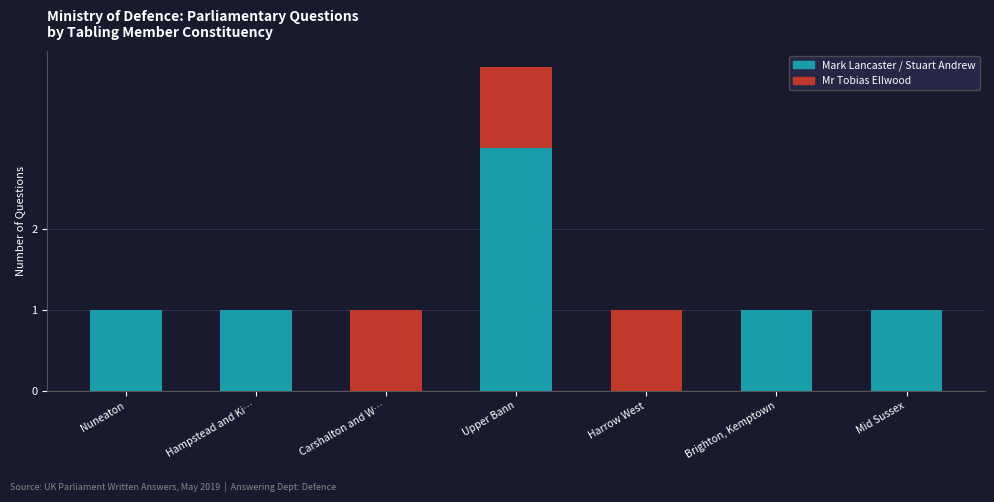

What is the maximum value for Mark Lancaster / Stuart Andrew?

3